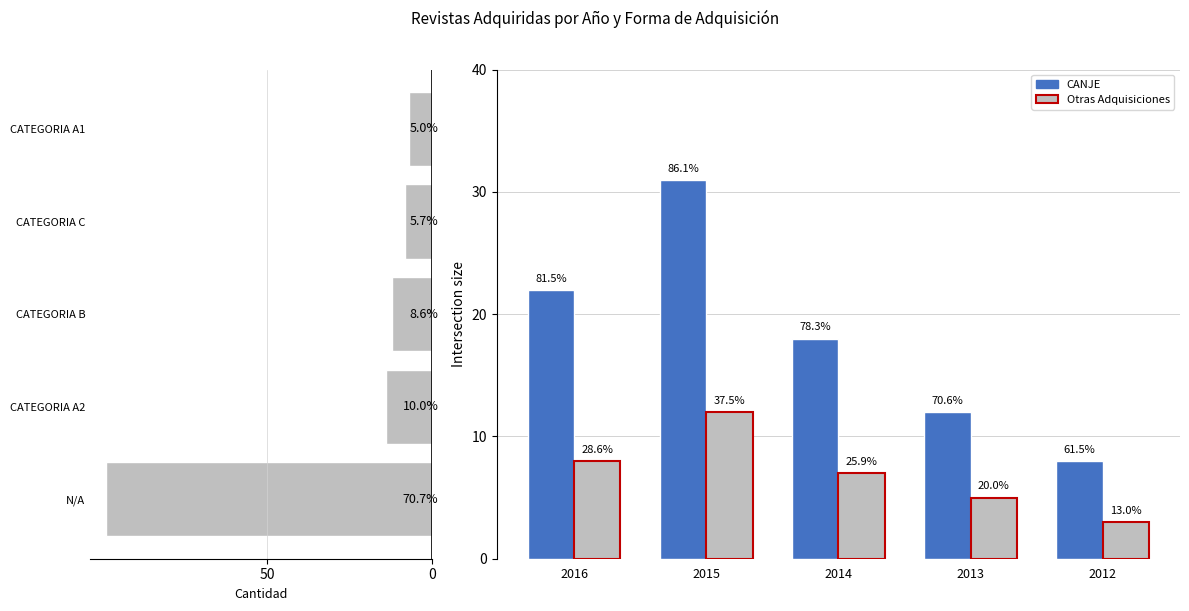

Does the chart contain any negative values?

No